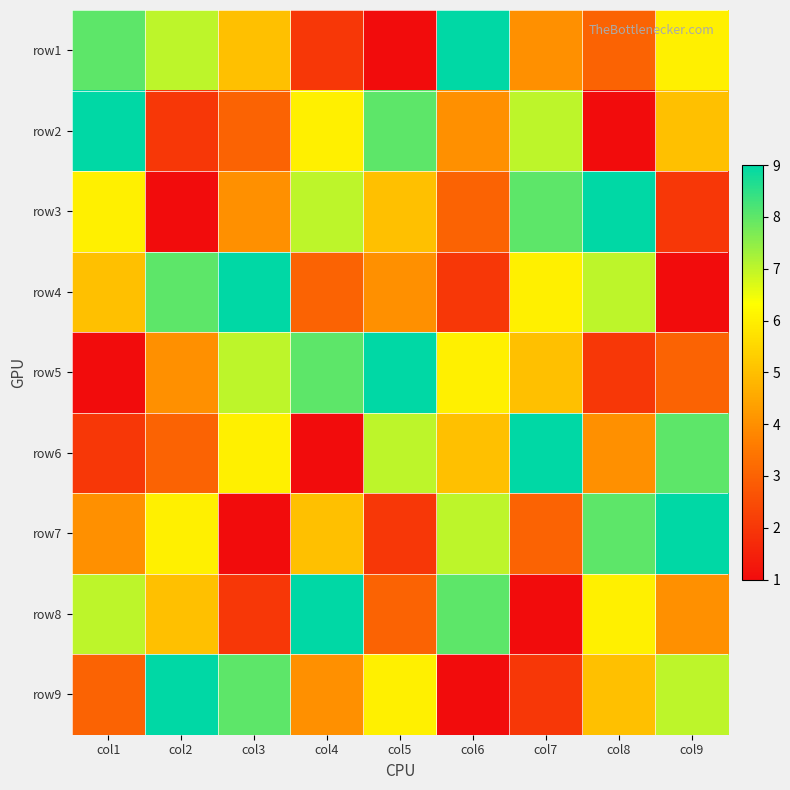

What is the total value across all series at col1?

45